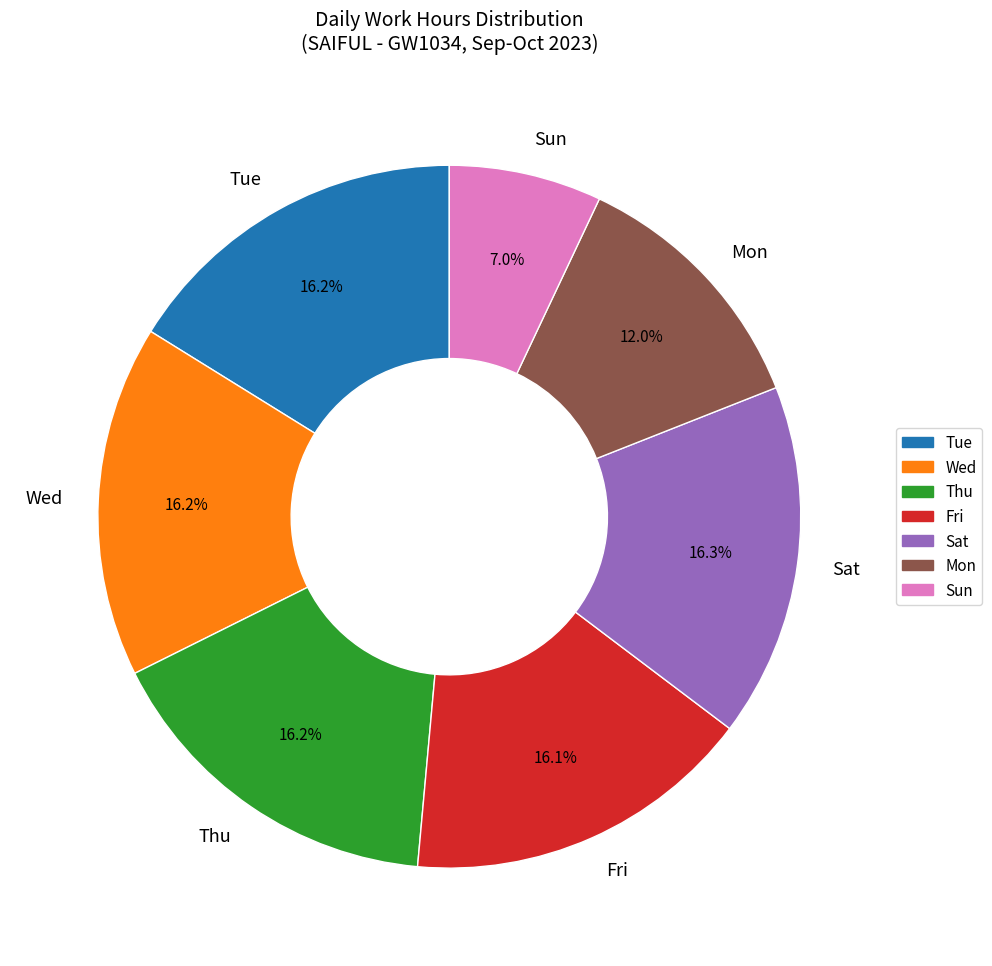

What is the ratio of the value at Sat to the value at Wed?

1.0